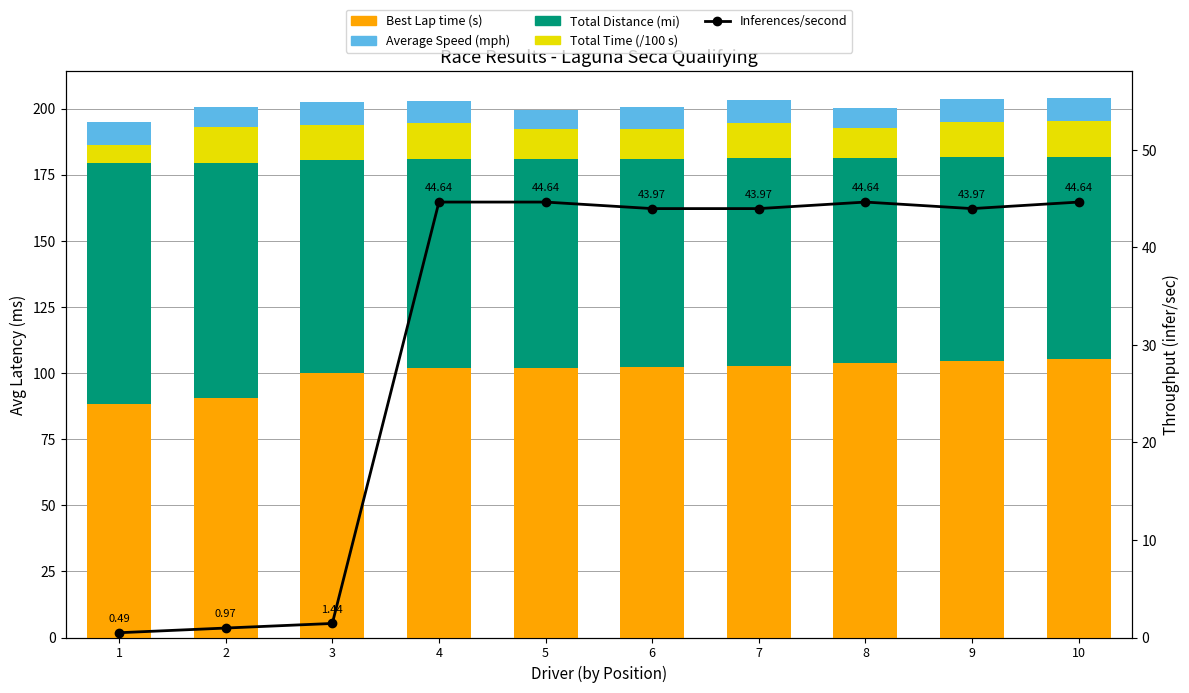

At 4, list the series in order from largest to smallest.

Best Lap time (s), Average Speed (mph), Inferences/second, Total Distance (mi), Total Time (/100 s)